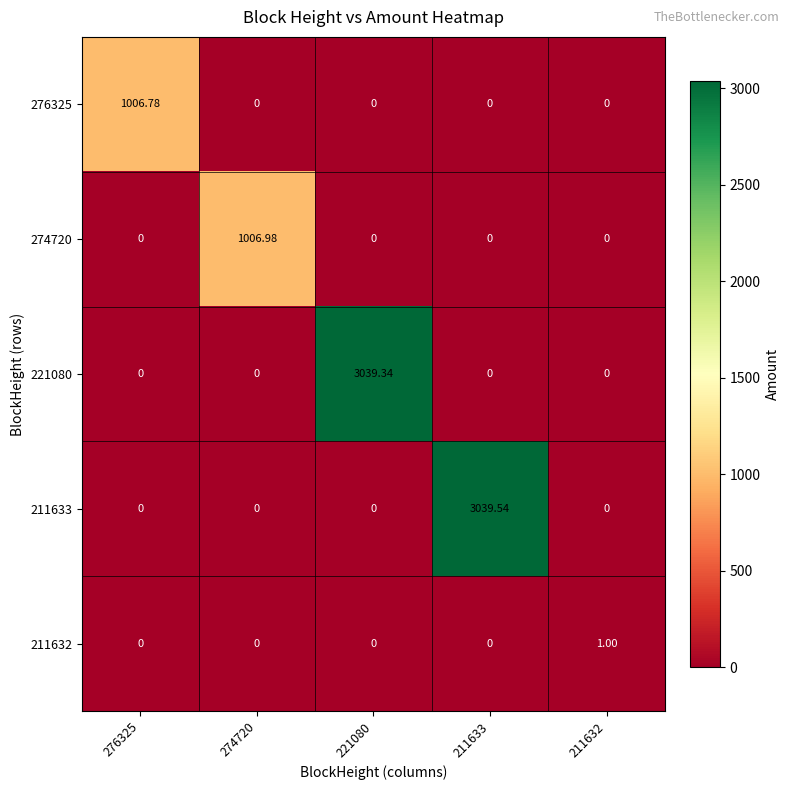

Which category has the lowest value across all series?

274720